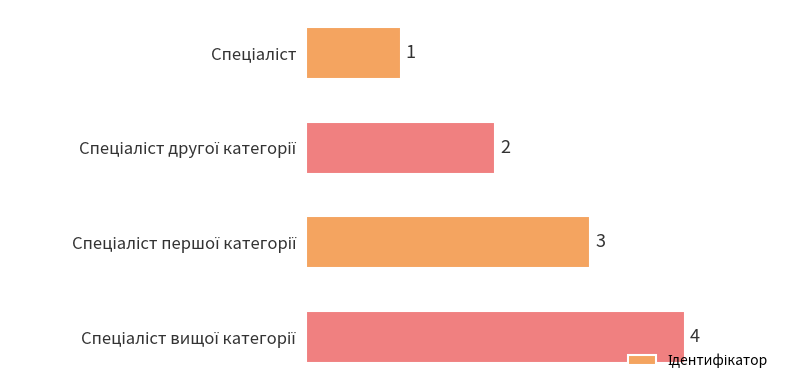

How many data points are less than 3?

2